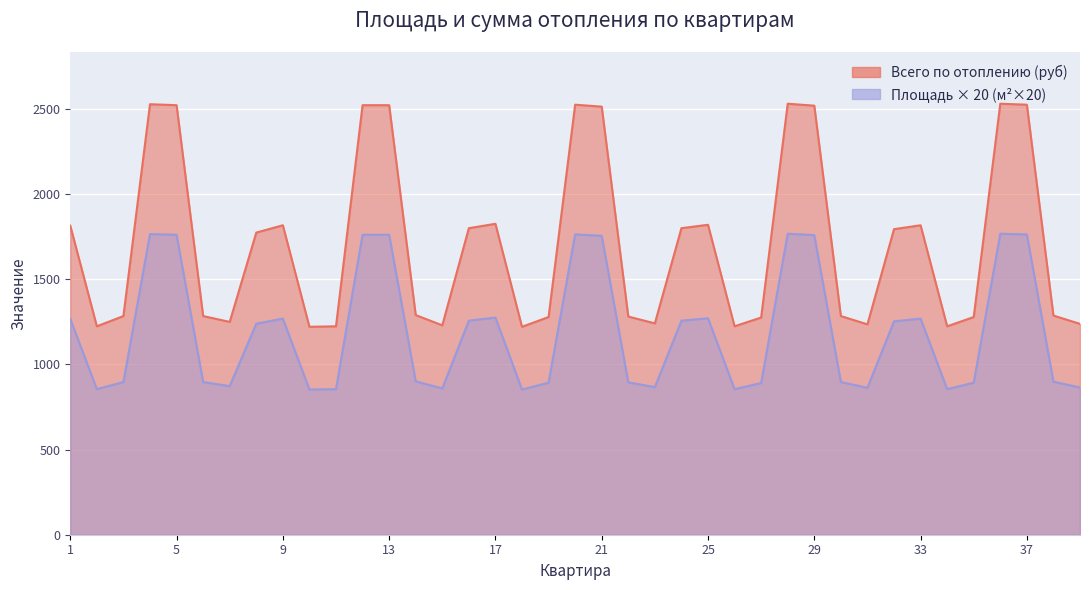

What is the spread (max minus min) of values at 15?

370.7